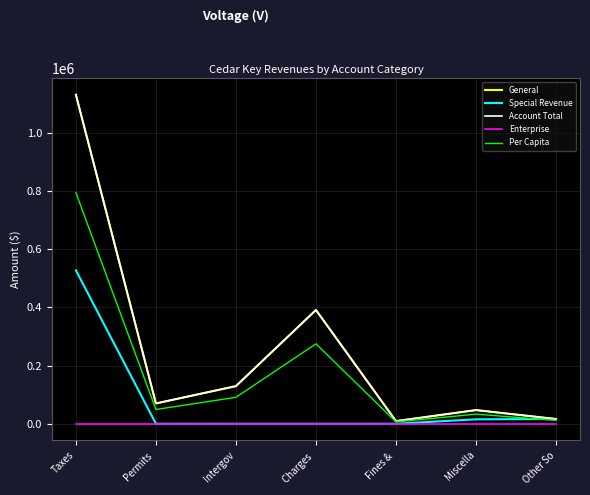

At which category does the chart reach its minimum across all series?

Permits 